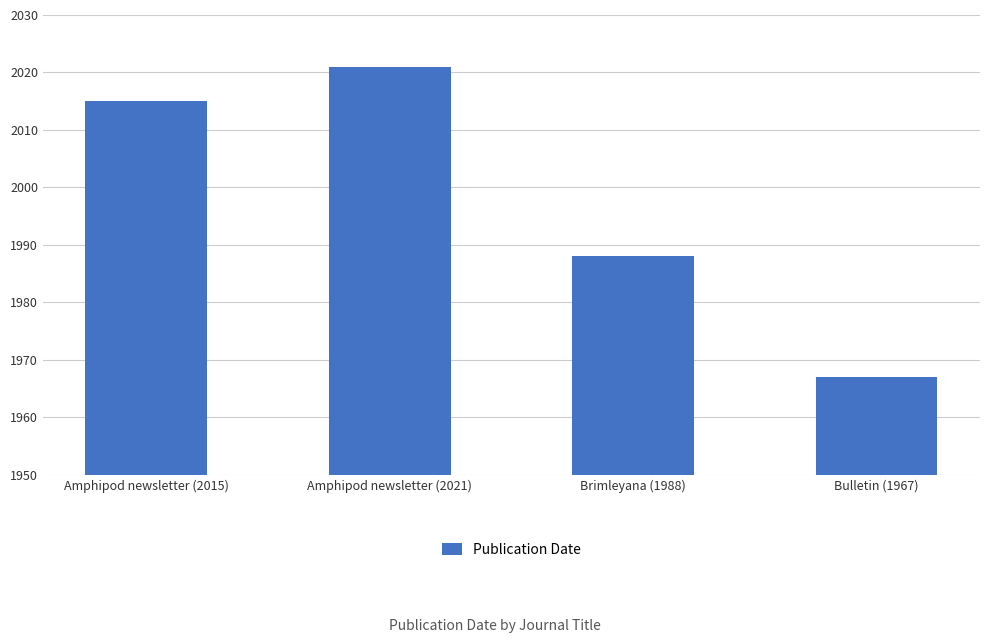

What is the label of the 2nd bar from the right?

Brimleyana (1988)